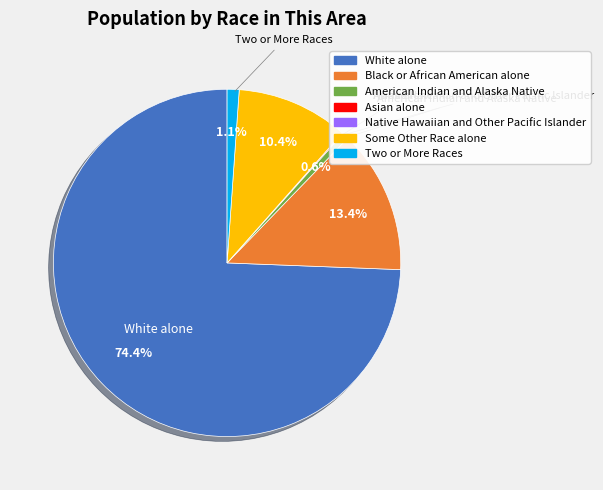

What is the majority slice?

White alone